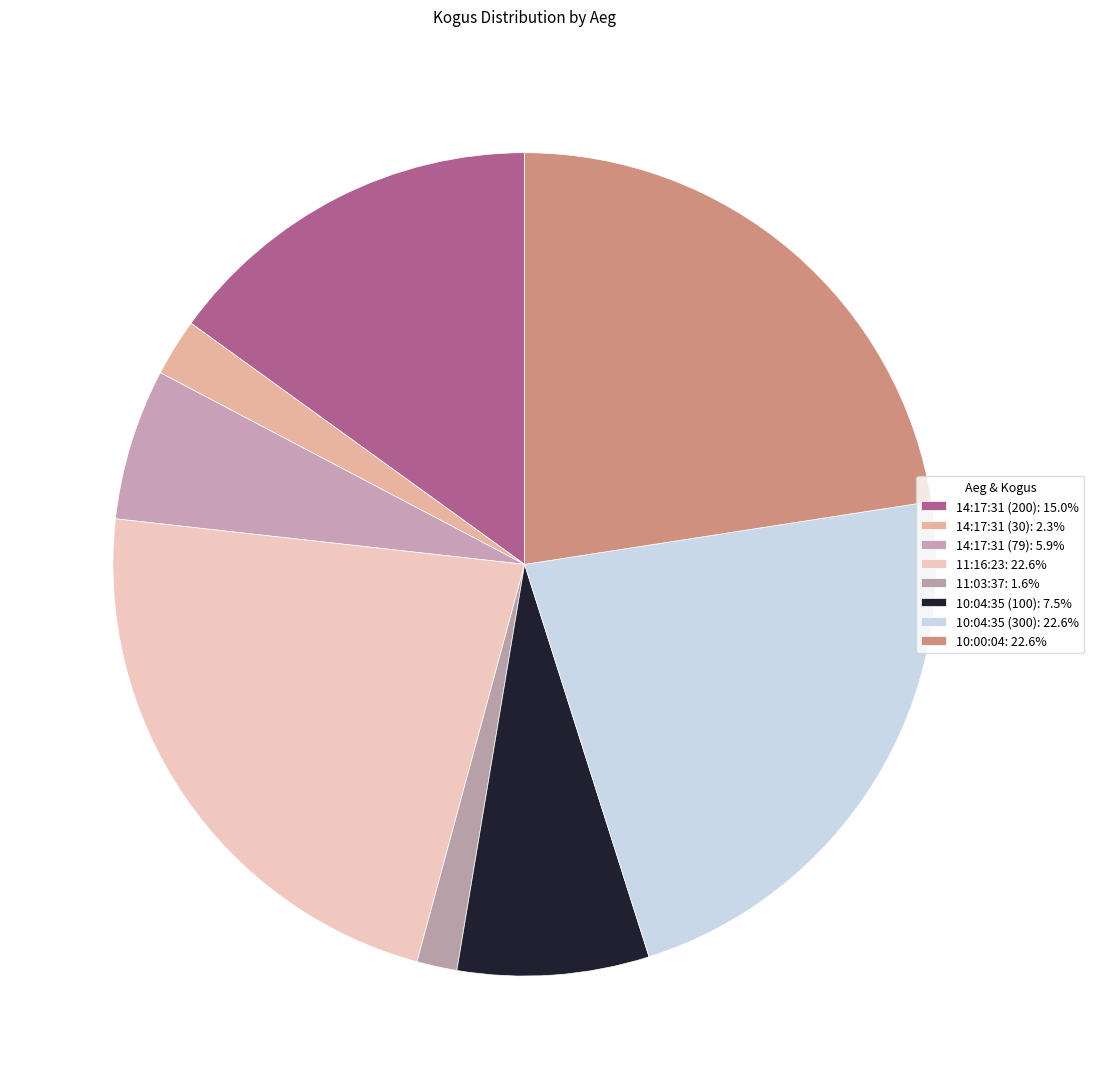

Is 10:00:04 the majority of the pie?

No